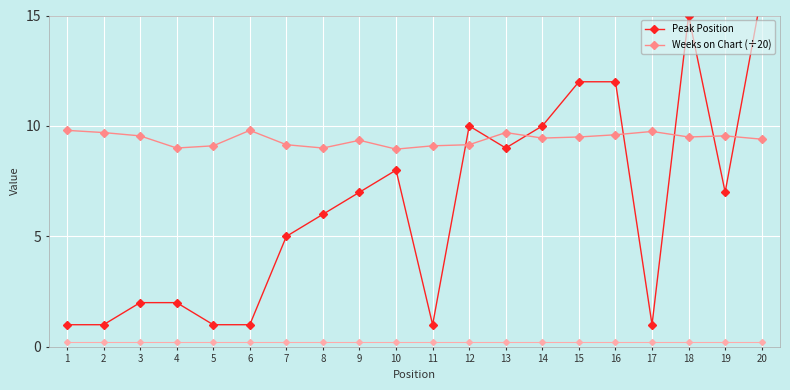

How many lines are shown in the chart?

2